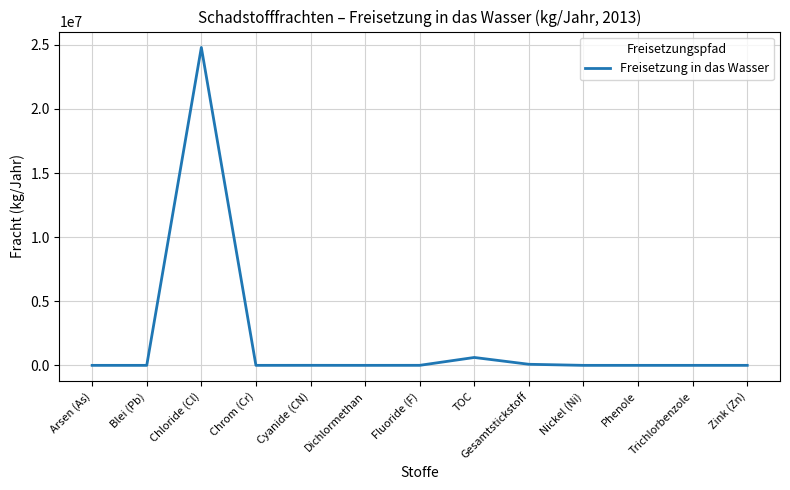

Is it true that the value at Blei (Pb) is 23?

True